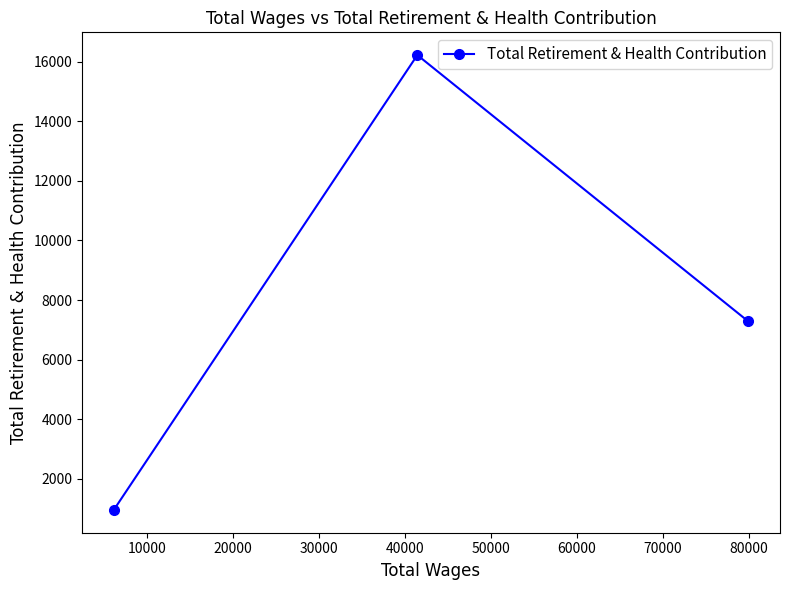

What is the sum of all values?

24460